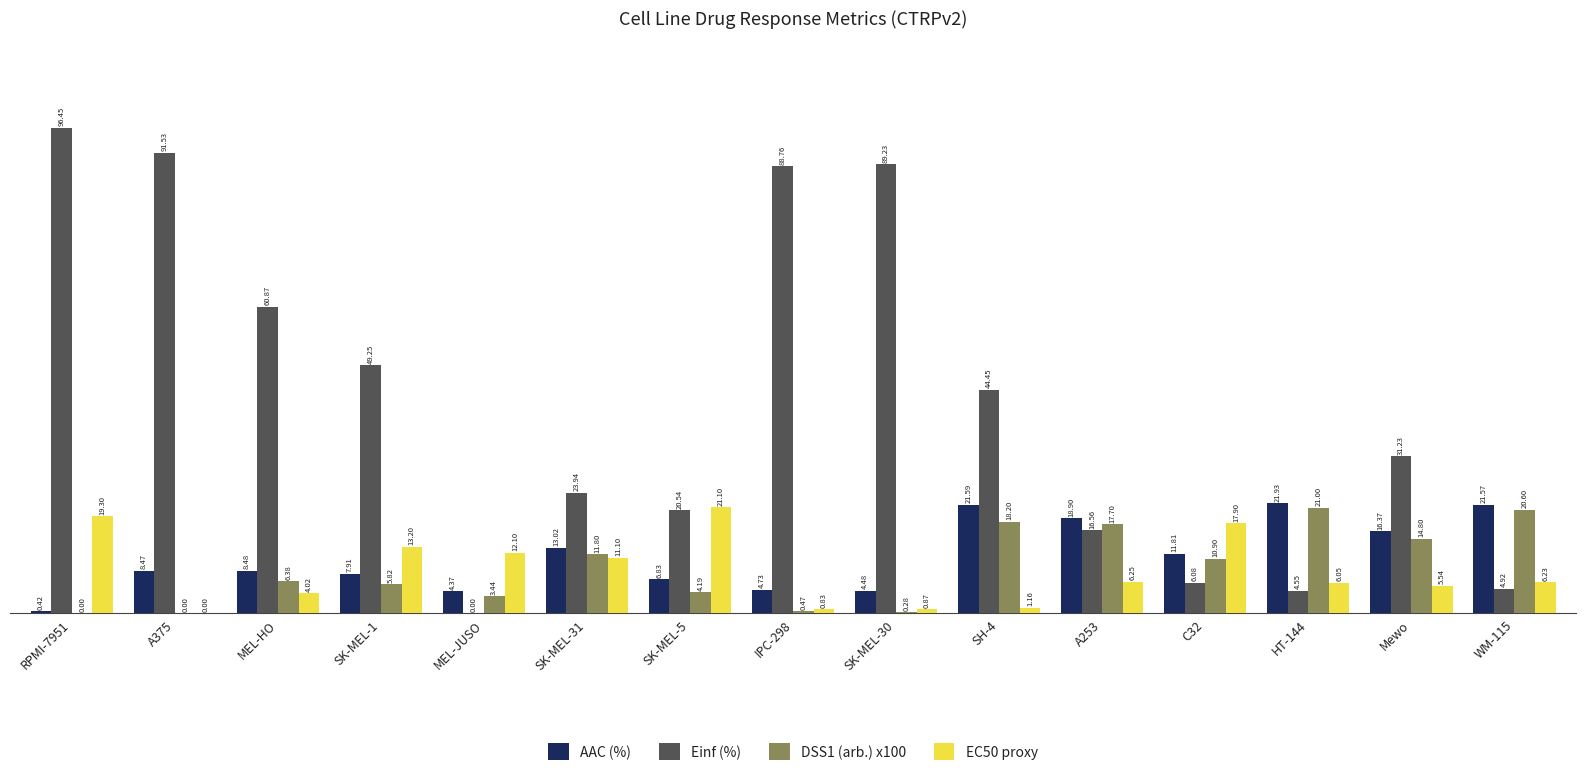

Which series has the largest total across all categories?

Einf (%)